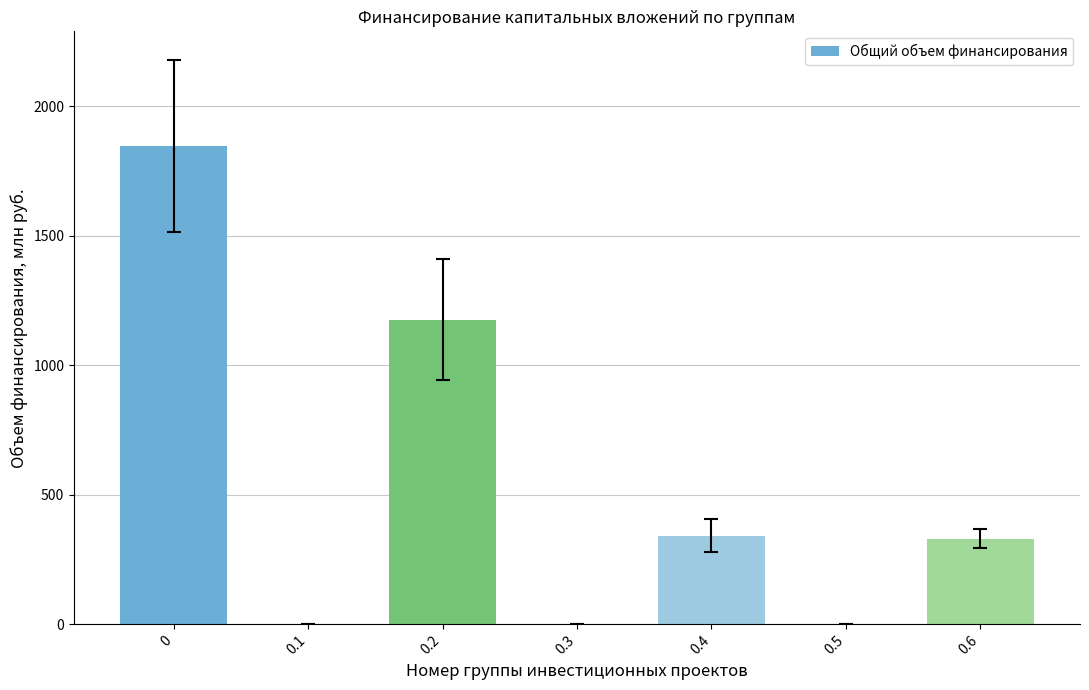

Reading left to right, extract all data points from this chart.

0=1847.3	0.1=0.0	0.2=1176.5	0.3=0.0	0.4=341.0	0.5=0.0	0.6=329.8